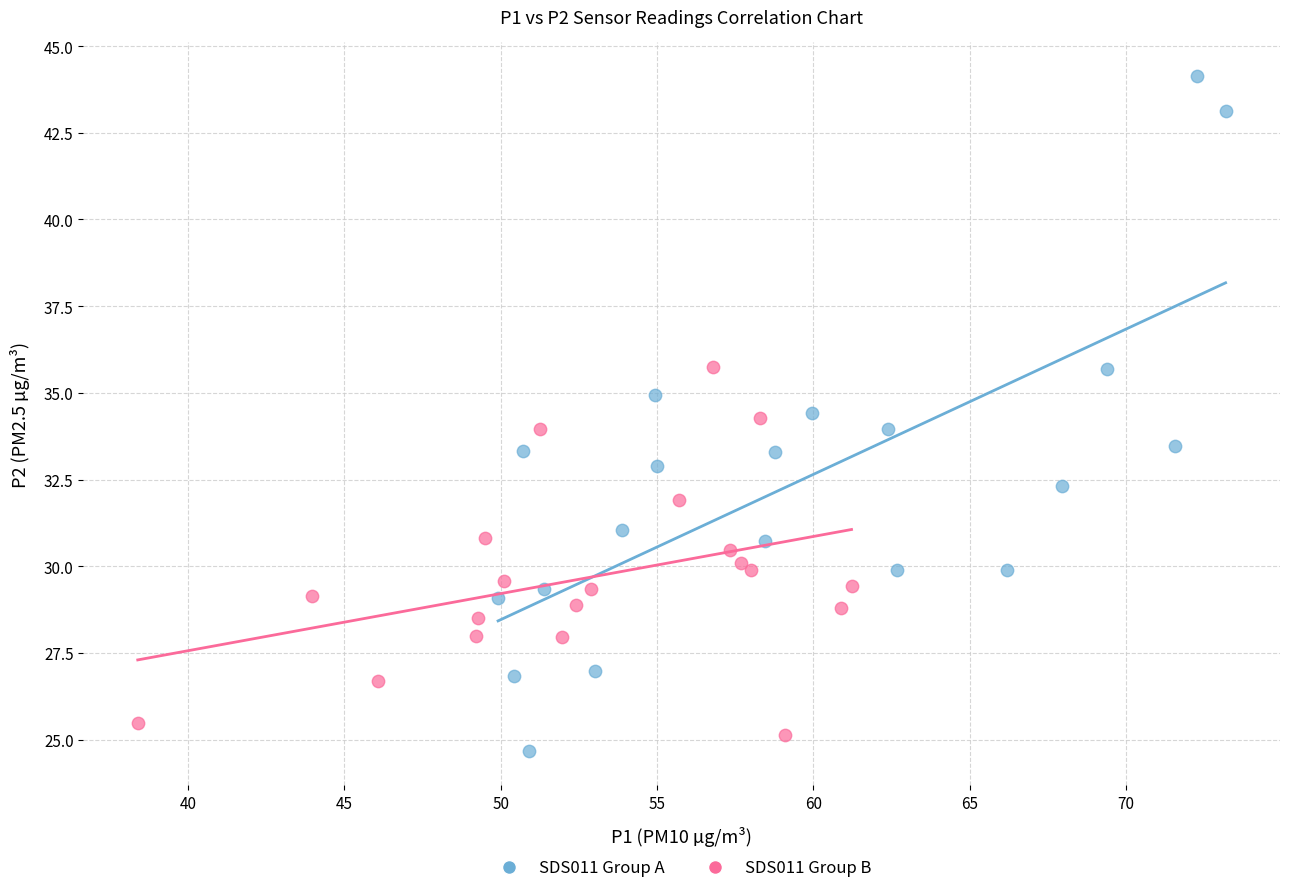

Which series reaches the maximum Y coordinate?

SDS011 Group A